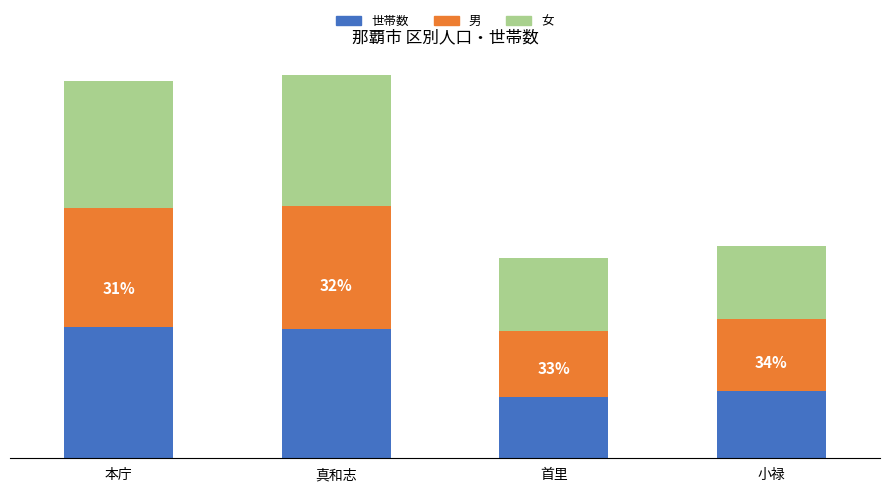

What are all the series names shown in the legend?

世帯数, 男, 女